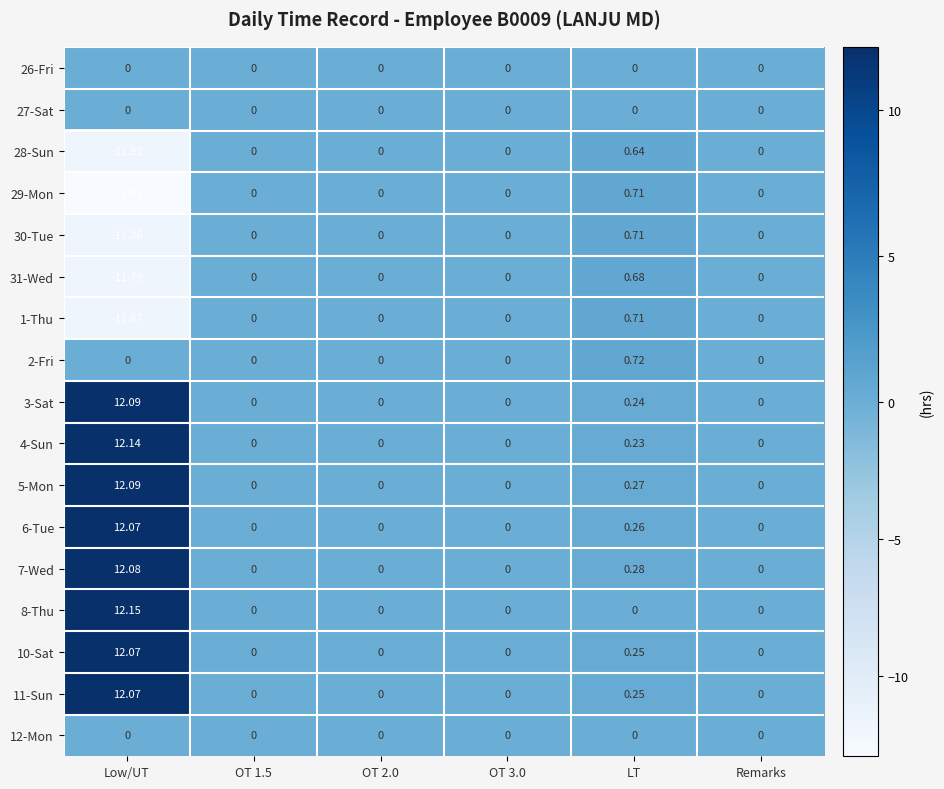

At which category does the chart reach its peak across all series?

Low/UT